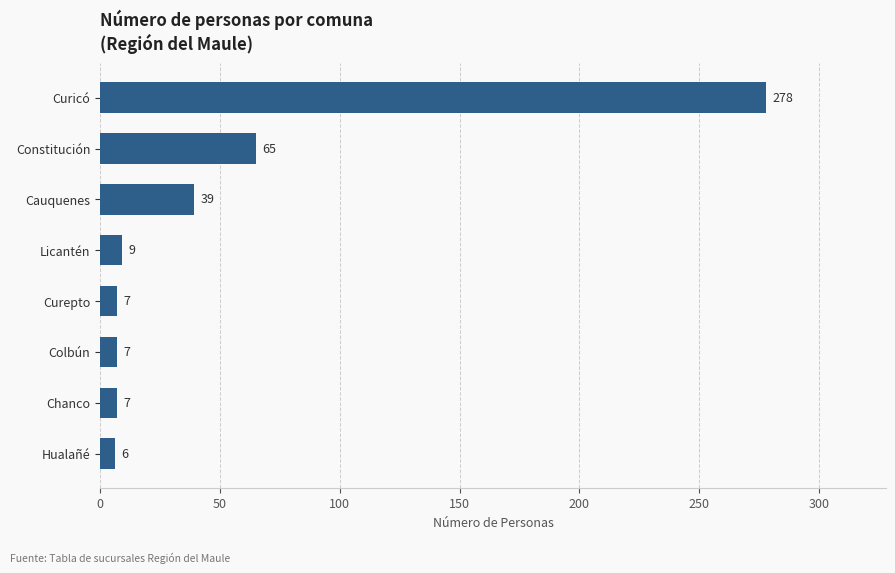

What is the difference between the second highest and minimum values?

59